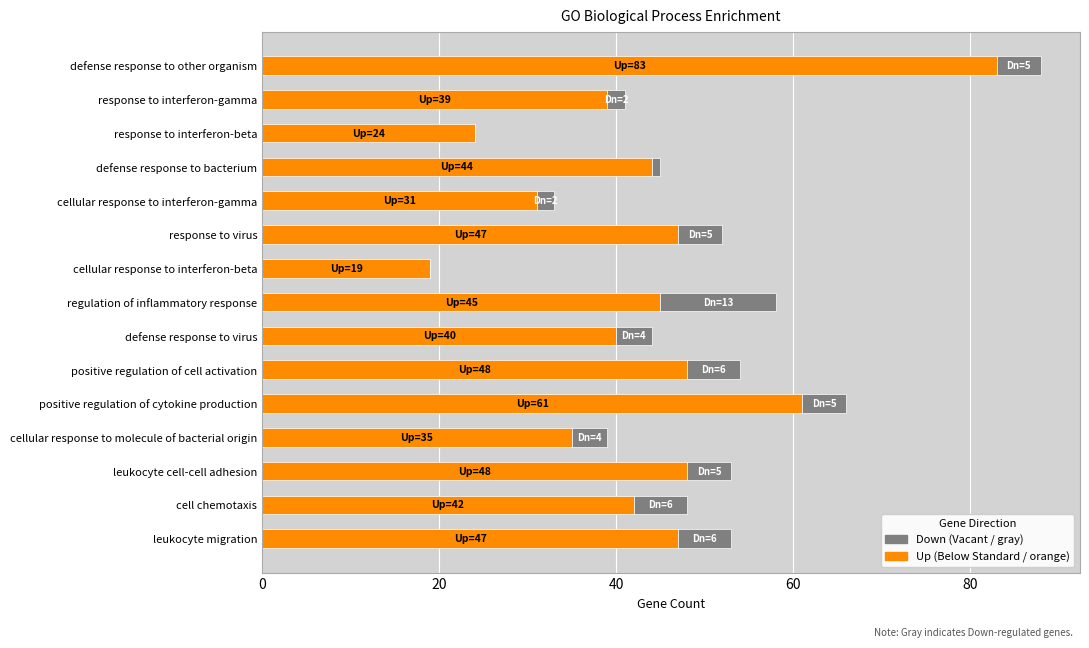

What is the total value across all series at positive regulation of cytokine production?

66